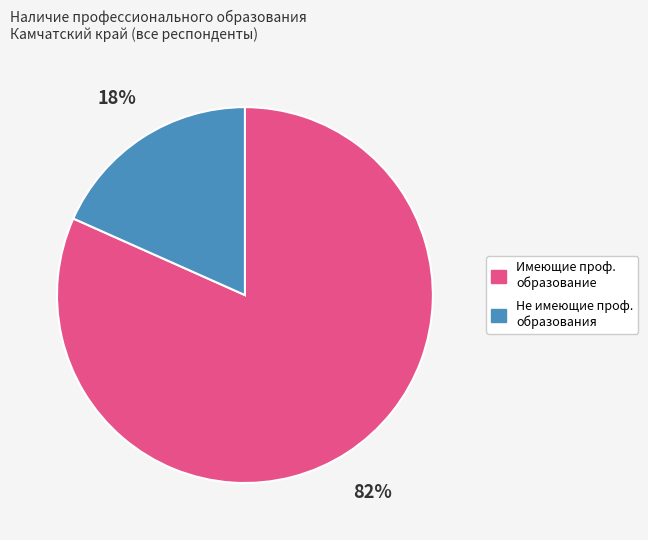

What is the largest slice in the pie chart?

имеющие профессиональное образование